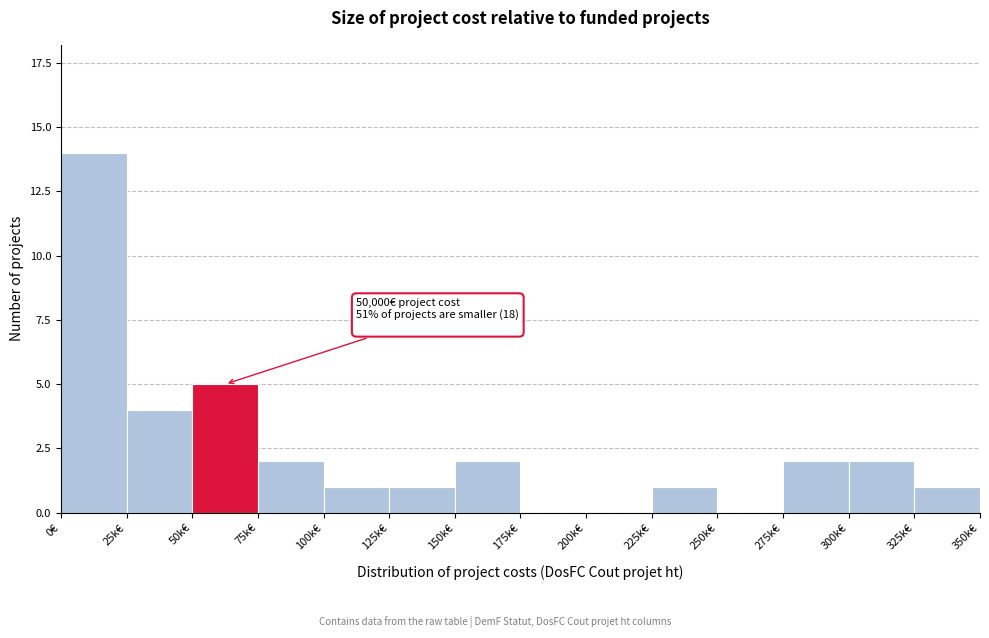

Where is the data nearest to the value 7?

50k€